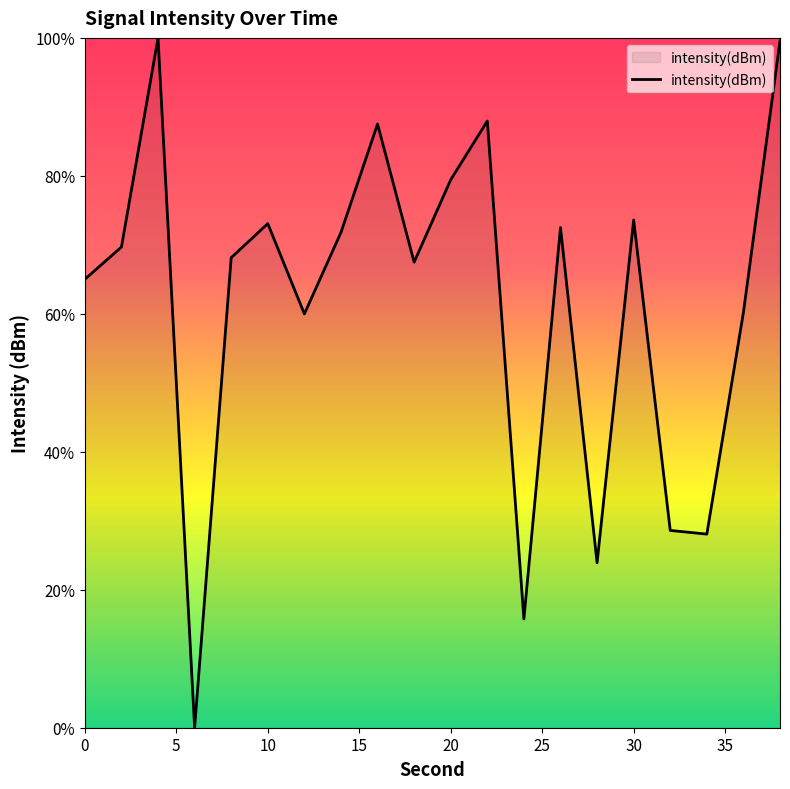

What is the greatest value displayed?

100.0